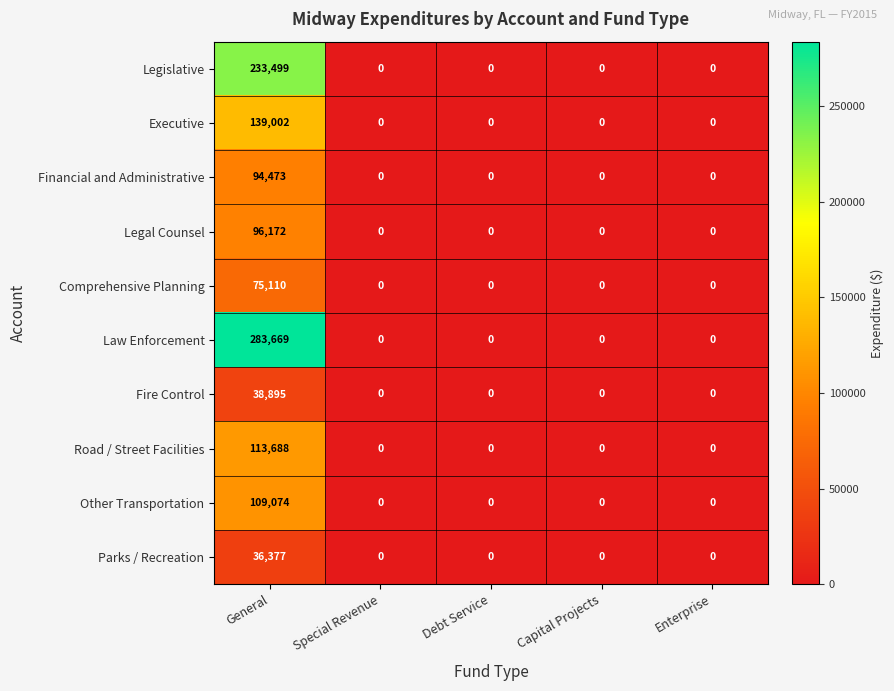

At which category is the sum across all series the highest?

General